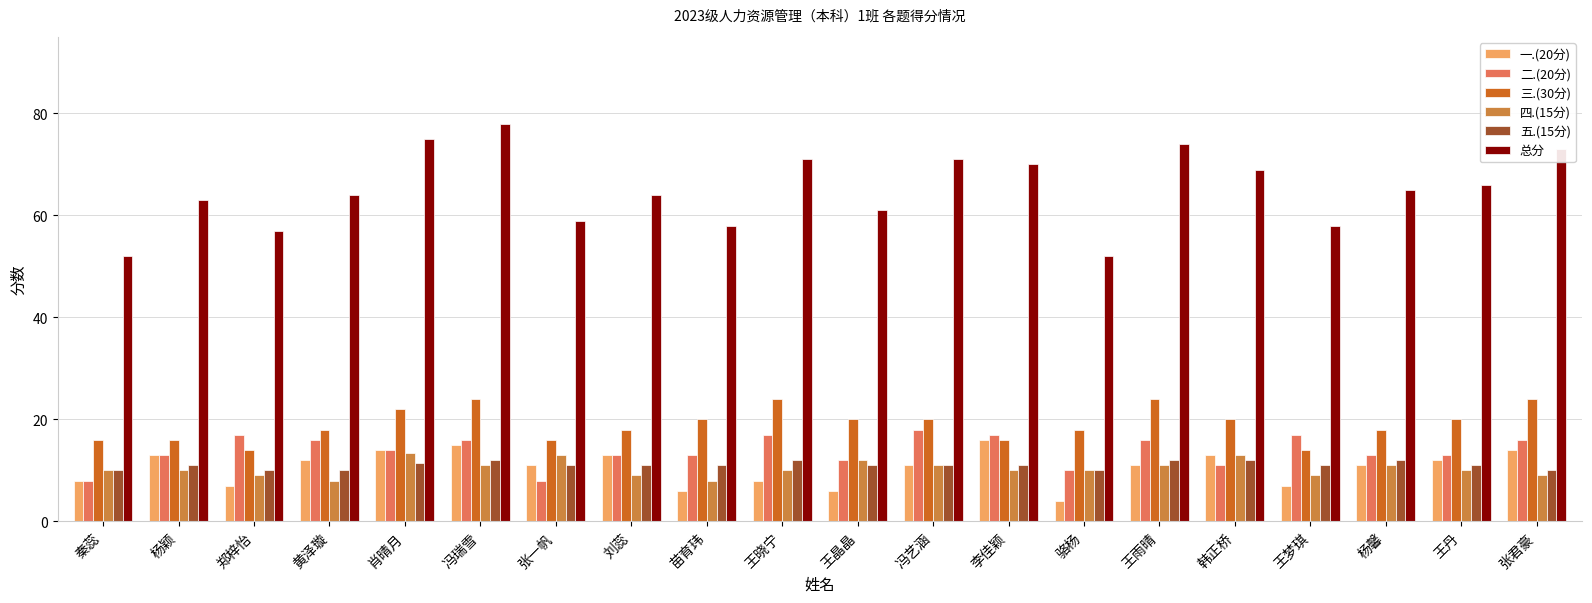

What is the minimum value shown in the chart?

4.0